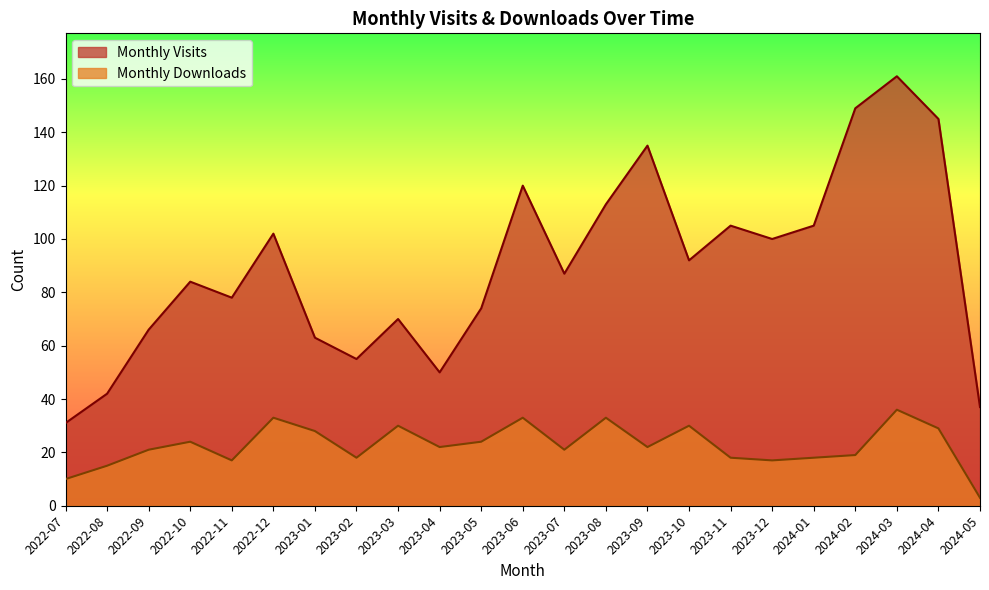

Is the value of Monthly Downloads at 2023-07 greater than the value of Monthly Visits at 2023-08?

No